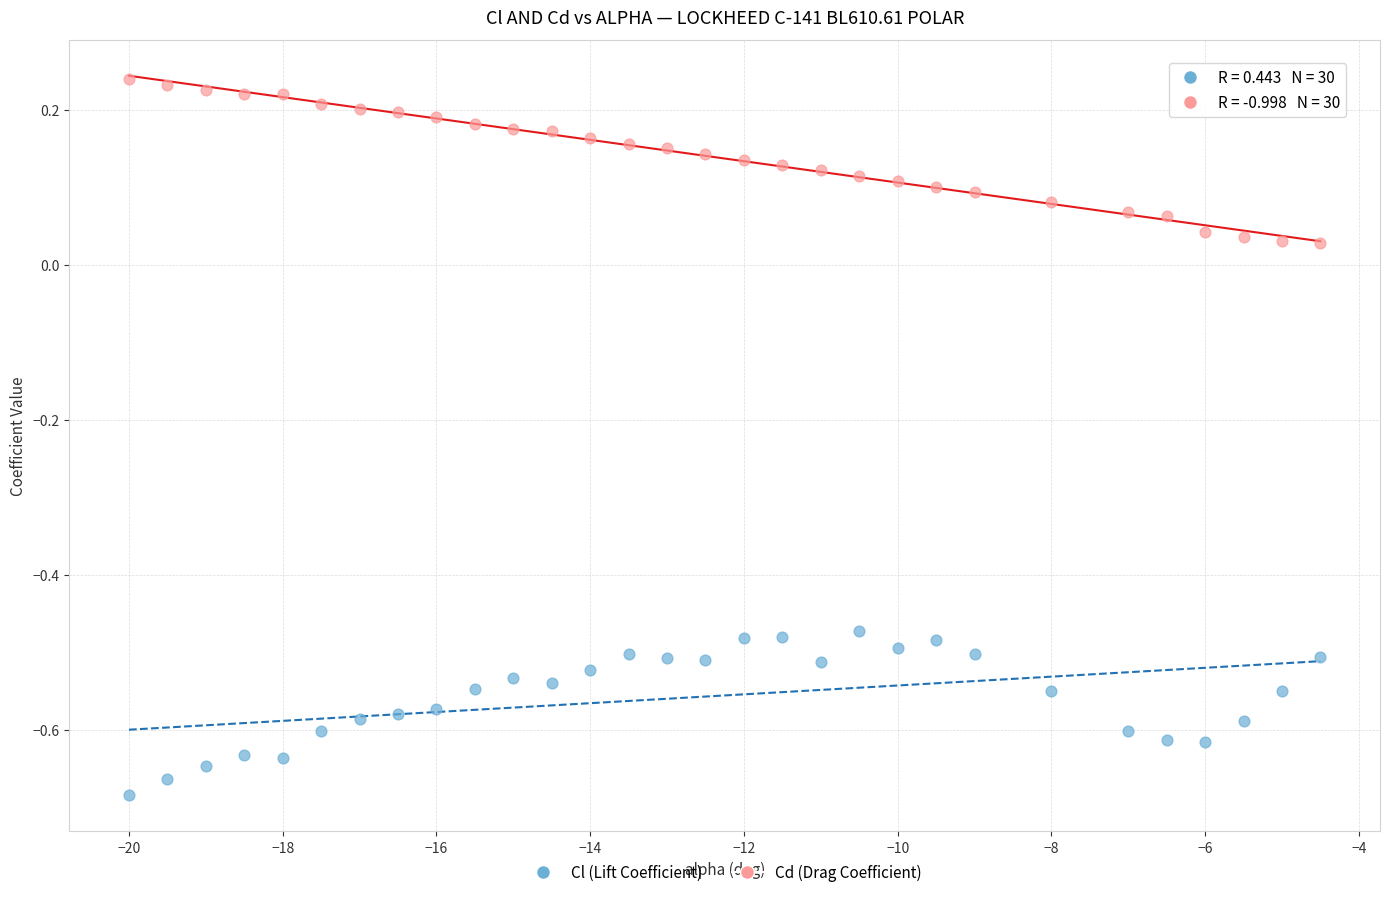

Across all data points, what is the range of X values (max minus min)?

15.5